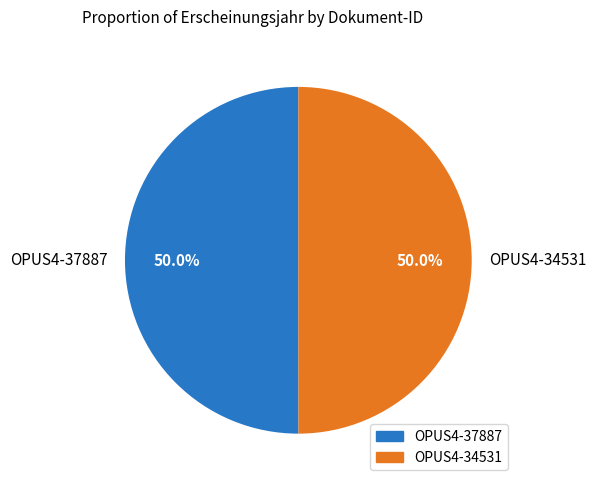

Approximately how many times larger is the value at OPUS4-34531 compared to OPUS4-37887?

1.0